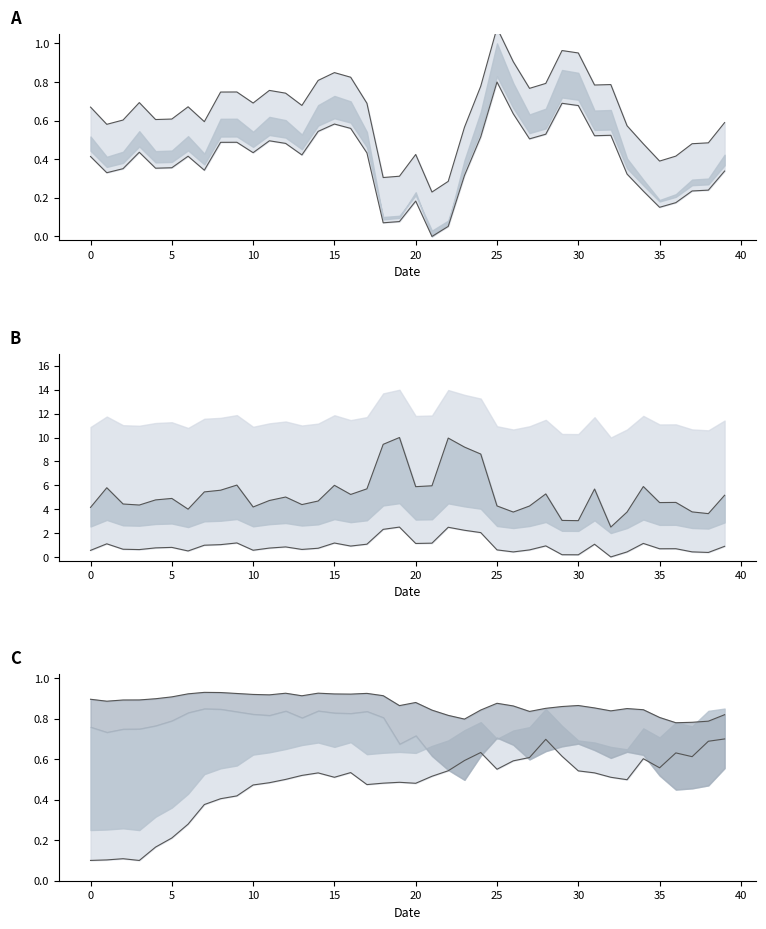

True or false: col_9 lower and lower intersect in this chart.

True